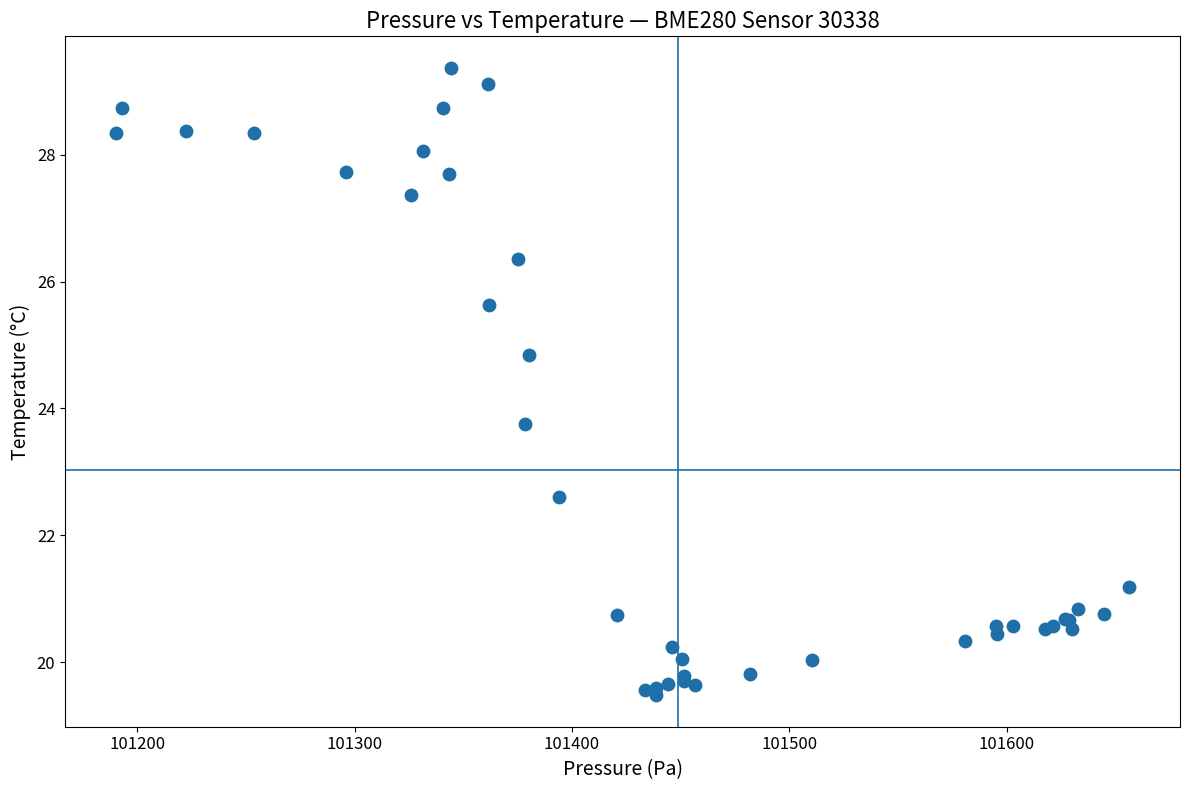

What Y value in the scatter plot is closest to 24?

23.8